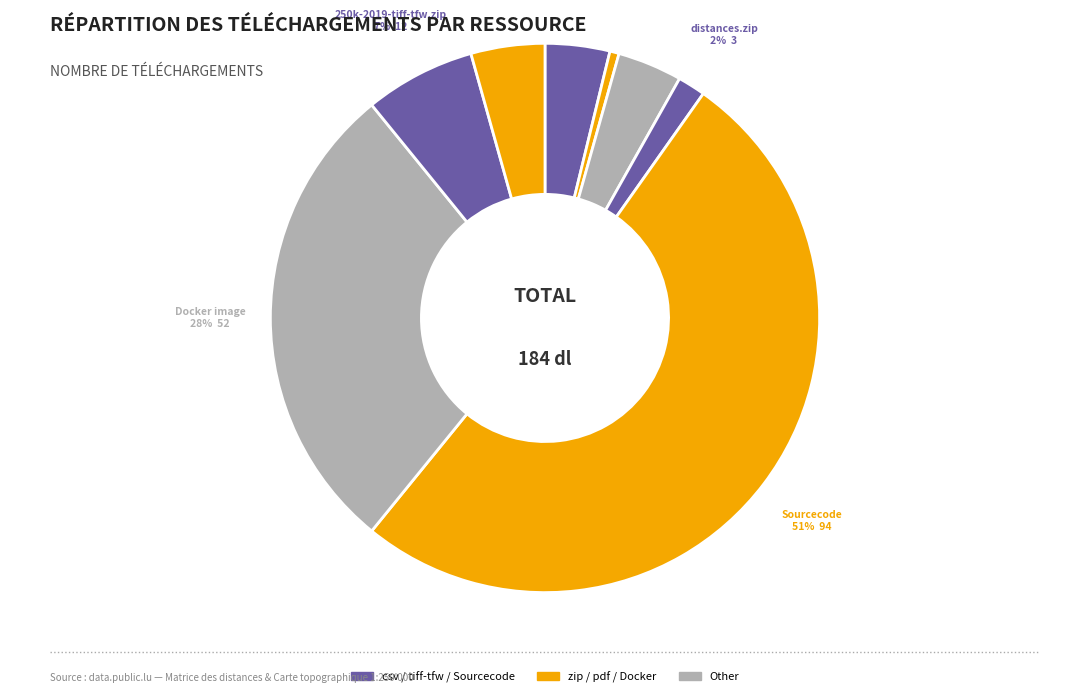

How many slices are in this pie chart?

8